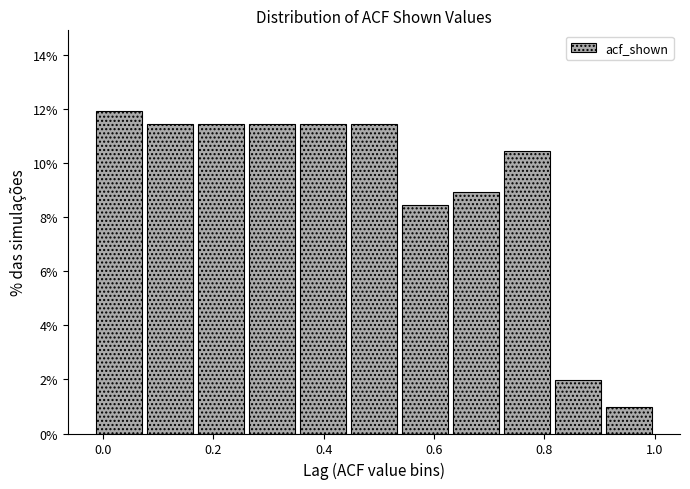

Reading left to right, transcribe this chart: for each bar, give the range it covers on the x-axis and its height. Neither the bar edges nor the heights are printed on the chart, so give them approximately, as read against the axes.

-0.02 to 0.08: 12.0
0.08 to 0.16: 11.4
0.16 to 0.26: 11.4
0.26 to 0.36: 11.4
0.36 to 0.44: 11.4
0.44 to 0.54: 11.4
0.54 to 0.62: 8.4
0.62 to 0.72: 9.0
0.72 to 0.82: 10.4
0.82 to 0.90: 2.0
0.90 to 1.00: 1.0